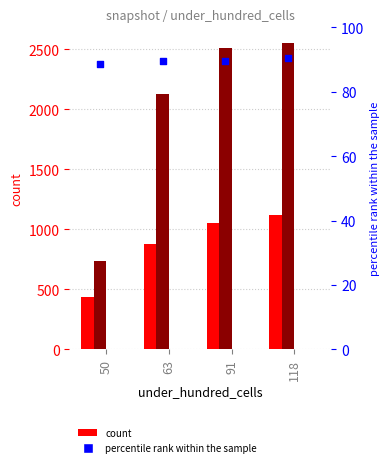

At which category is the sum across all series the highest?

118